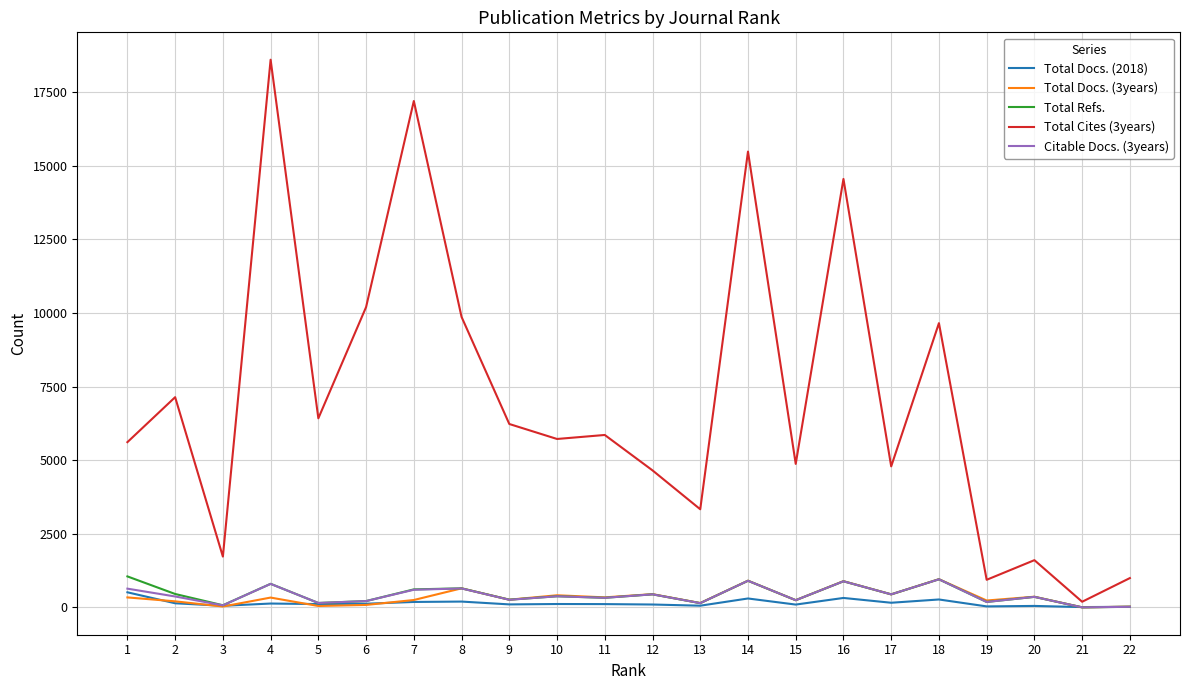

Which series has the largest range (max minus min)?

Total Cites (3years)